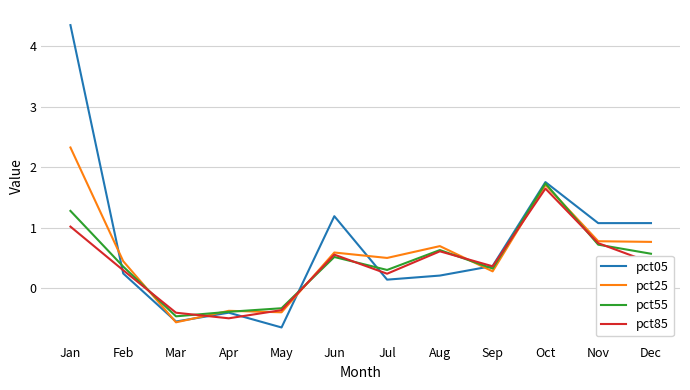

True or false: pct25 and pct85 cross at least once.

True